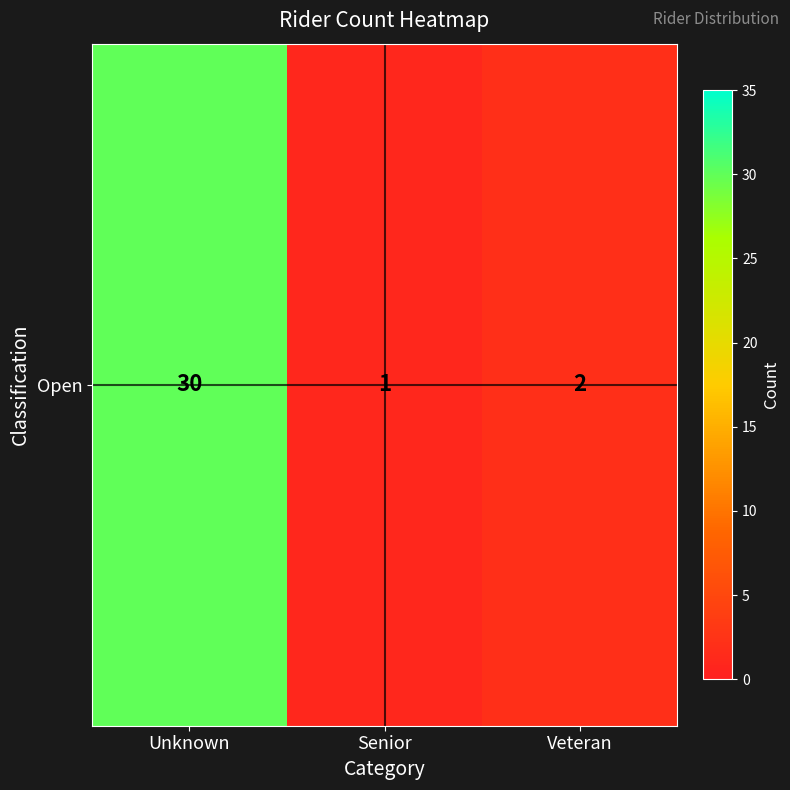

What is the difference between the values at Unknown and Veteran?

28